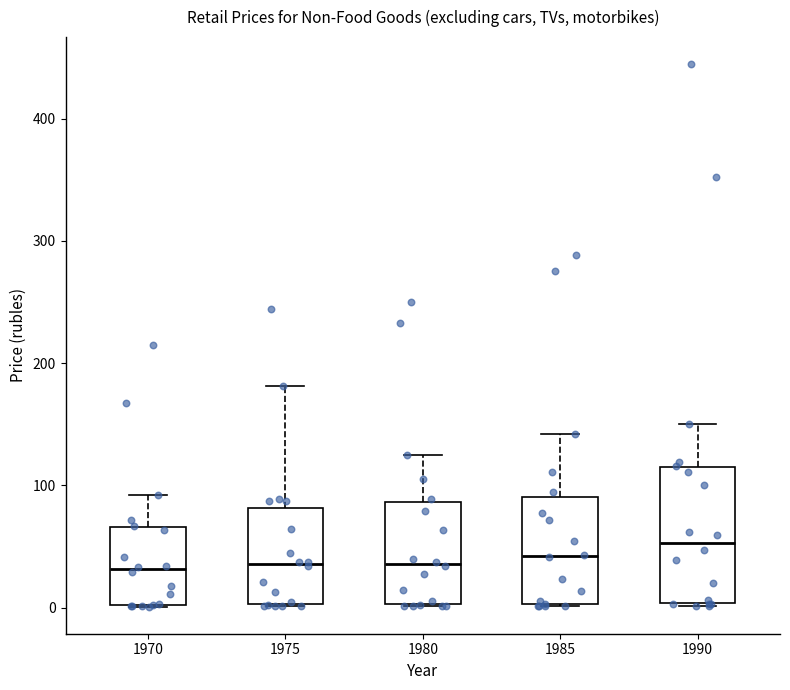

Which box is the tallest, from its lower edge to its upper edge?

1990